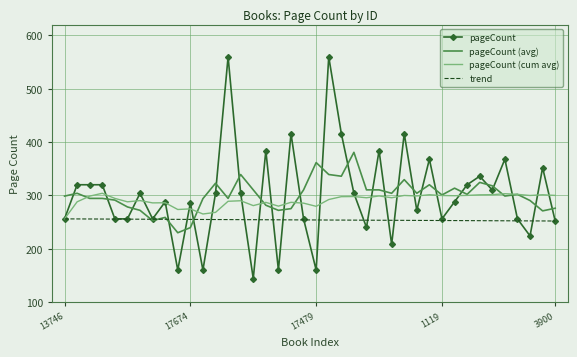

What is the smallest value displayed?

144.0